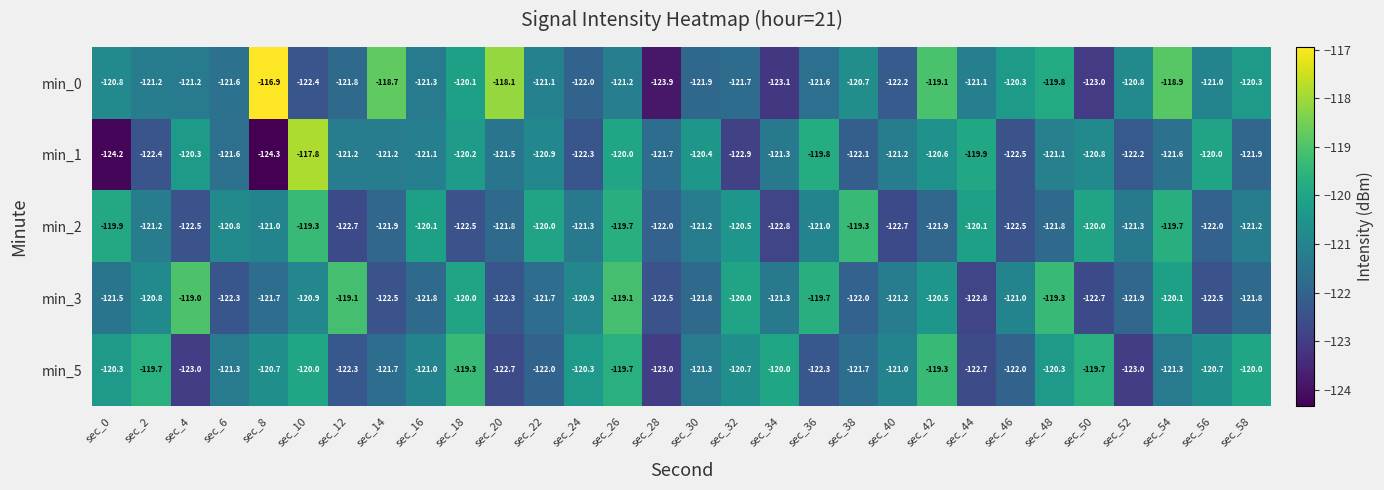

The value of min_2 at sec_50 is -120.0. True or false?

True